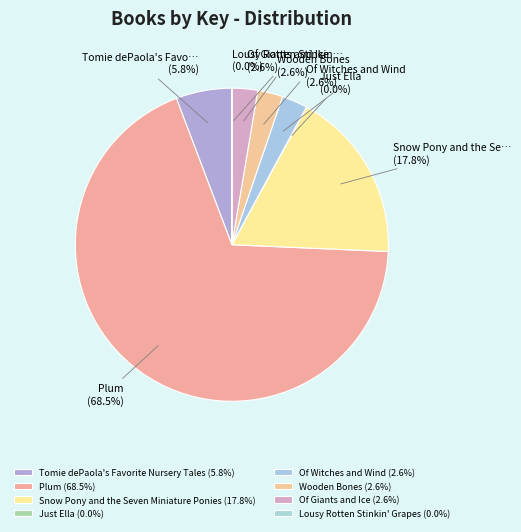

Which category has the smallest portion of the pie?

Lousy Rotten Stinkin' Grapes